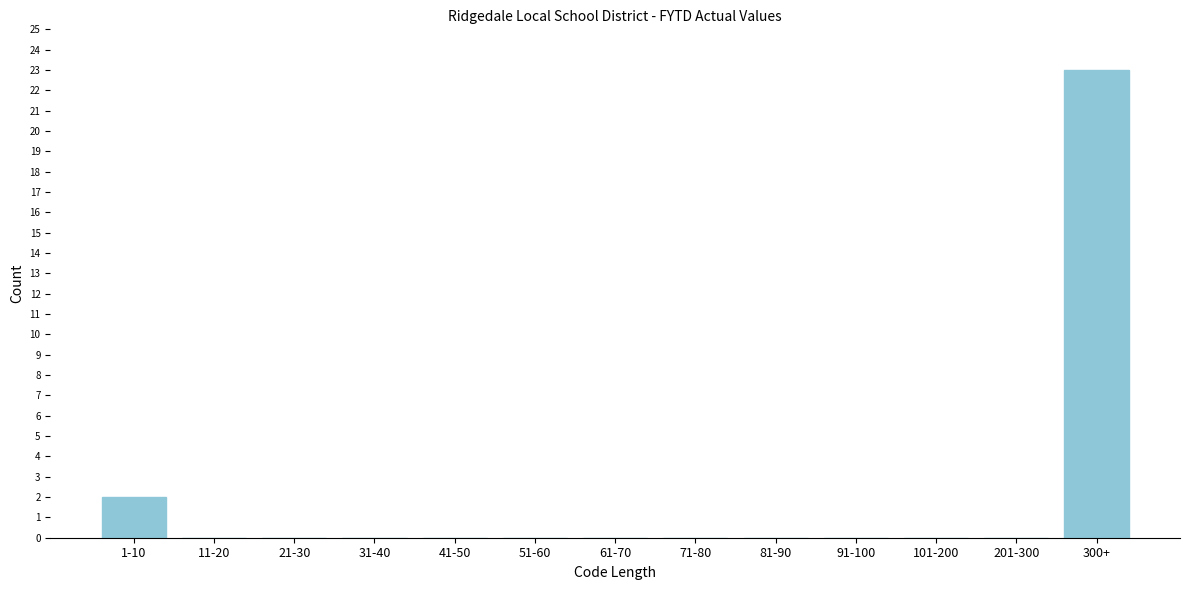

Reading left to right, list all the values displayed in this chart.

1-10=2	11-20=0	21-30=0	31-40=0	41-50=0	51-60=0	61-70=0	71-80=0	81-90=0	91-100=0	101-200=0	201-300=0	300+=23